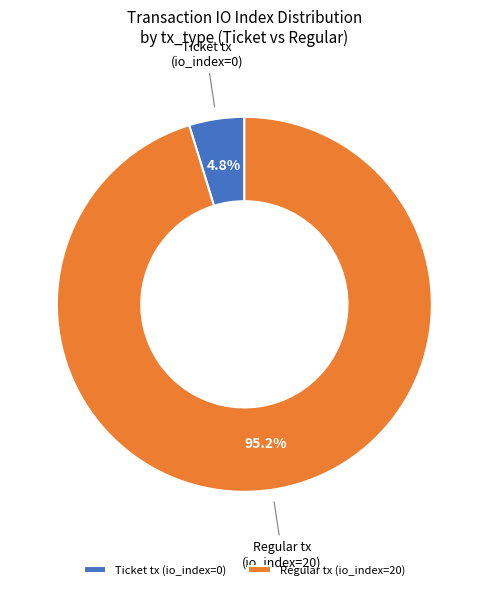

What is the largest slice in the pie chart?

Regular tx (io_index=20)